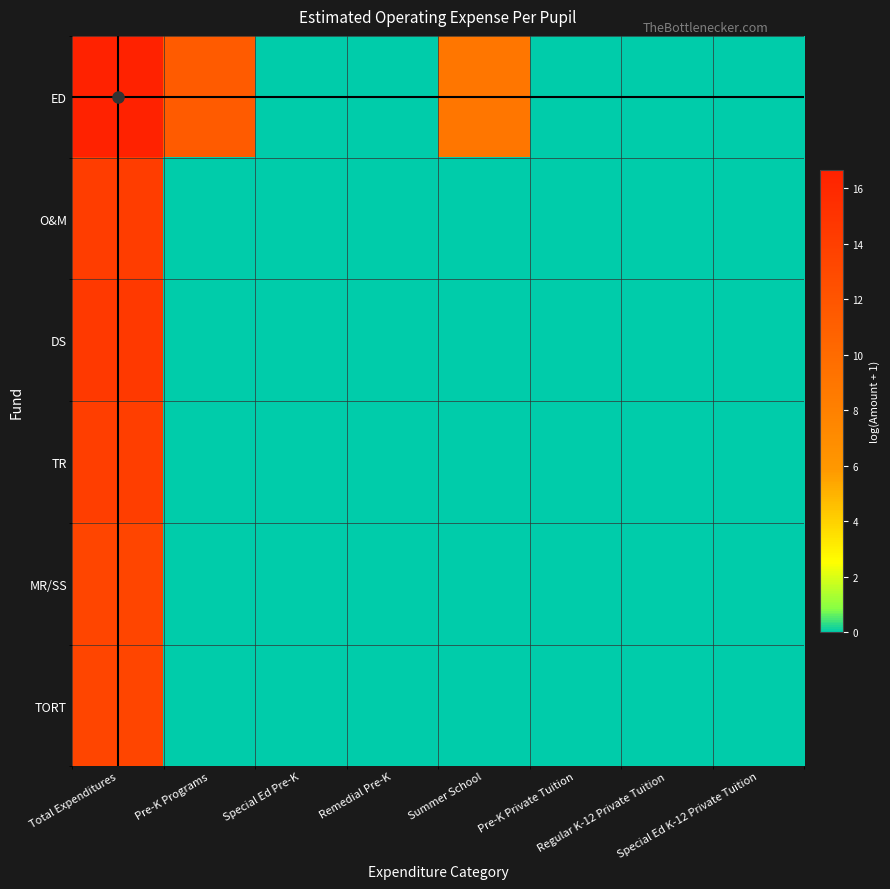

Reading right to left, list all the values displayed in this chart.

ED: Special Ed K-12 Private Tuition=0.0	Regular K-12 Private Tuition=0.0	Pre-K Private Tuition=0.0	Summer School=8.9	Remedial Pre-K=0.0	Special Ed Pre-K=0.0	Pre-K Programs=11.4	Total Expenditures=16.7
O&M: Special Ed K-12 Private Tuition=0.0	Regular K-12 Private Tuition=0.0	Pre-K Private Tuition=0.0	Summer School=0.0	Remedial Pre-K=0.0	Special Ed Pre-K=0.0	Pre-K Programs=0.0	Total Expenditures=14.2
DS: Special Ed K-12 Private Tuition=0.0	Regular K-12 Private Tuition=0.0	Pre-K Private Tuition=0.0	Summer School=0.0	Remedial Pre-K=0.0	Special Ed Pre-K=0.0	Pre-K Programs=0.0	Total Expenditures=14.5
TR: Special Ed K-12 Private Tuition=0.0	Regular K-12 Private Tuition=0.0	Pre-K Private Tuition=0.0	Summer School=0.0	Remedial Pre-K=0.0	Special Ed Pre-K=0.0	Pre-K Programs=0.0	Total Expenditures=14.0
MR/SS: Special Ed K-12 Private Tuition=0.0	Regular K-12 Private Tuition=0.0	Pre-K Private Tuition=0.0	Summer School=0.0	Remedial Pre-K=0.0	Special Ed Pre-K=0.0	Pre-K Programs=0.0	Total Expenditures=13.4
TORT: Special Ed K-12 Private Tuition=0.0	Regular K-12 Private Tuition=0.0	Pre-K Private Tuition=0.0	Summer School=0.0	Remedial Pre-K=0.0	Special Ed Pre-K=0.0	Pre-K Programs=0.0	Total Expenditures=13.4